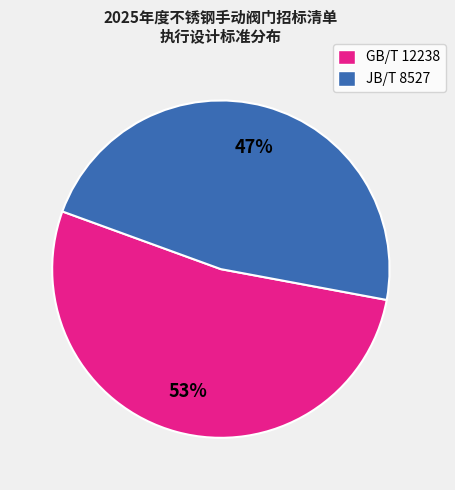

What percentage is the GB/T 12238 slice, to the nearest percent?

53%